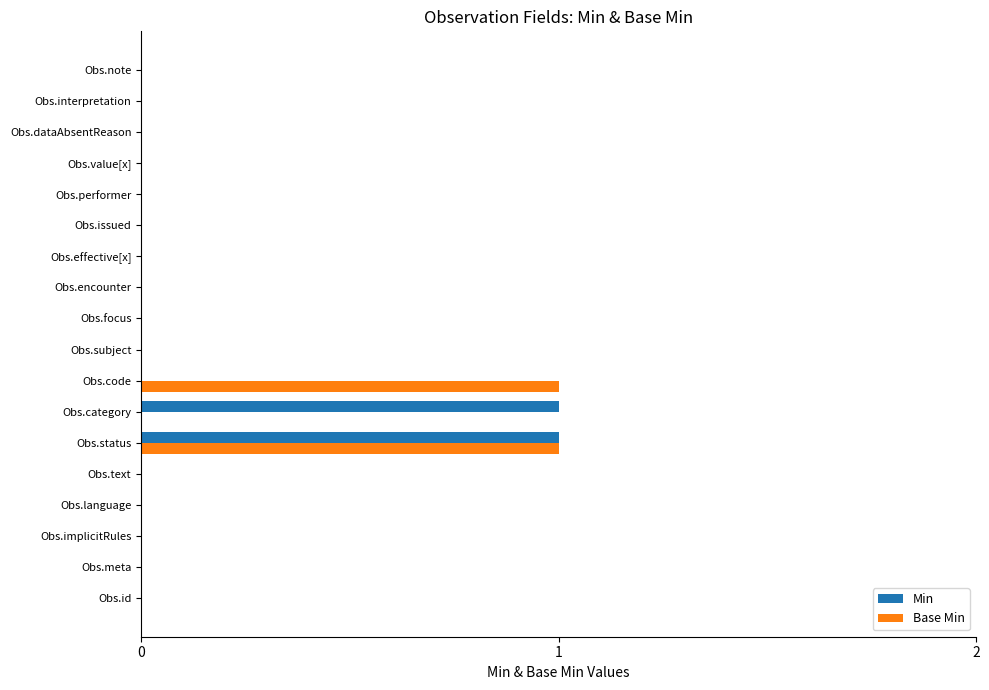

The value of Min at Obs.value[x] is 0. True or false?

True